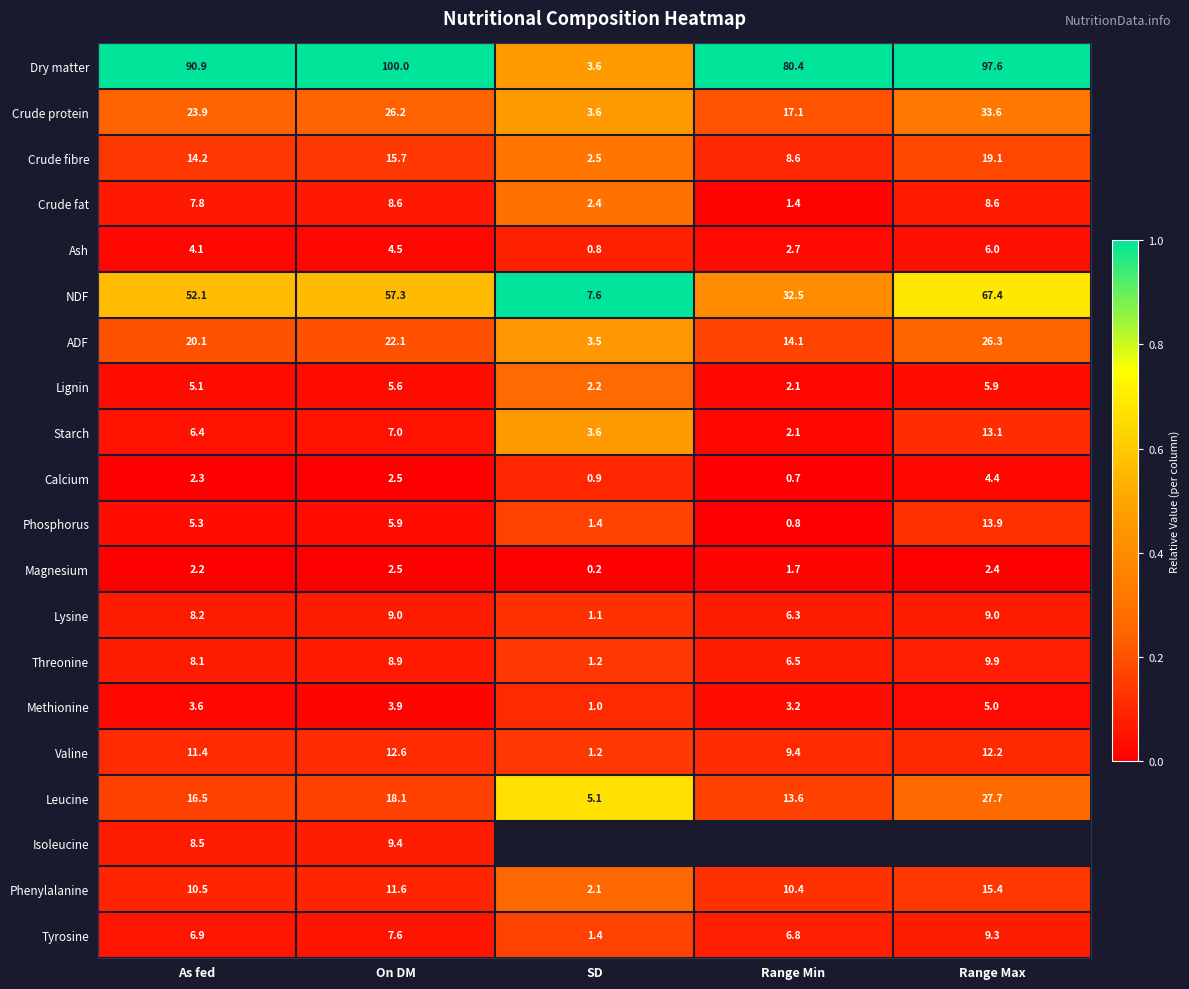

What is the spread (max minus min) of values at On DM?

97.5